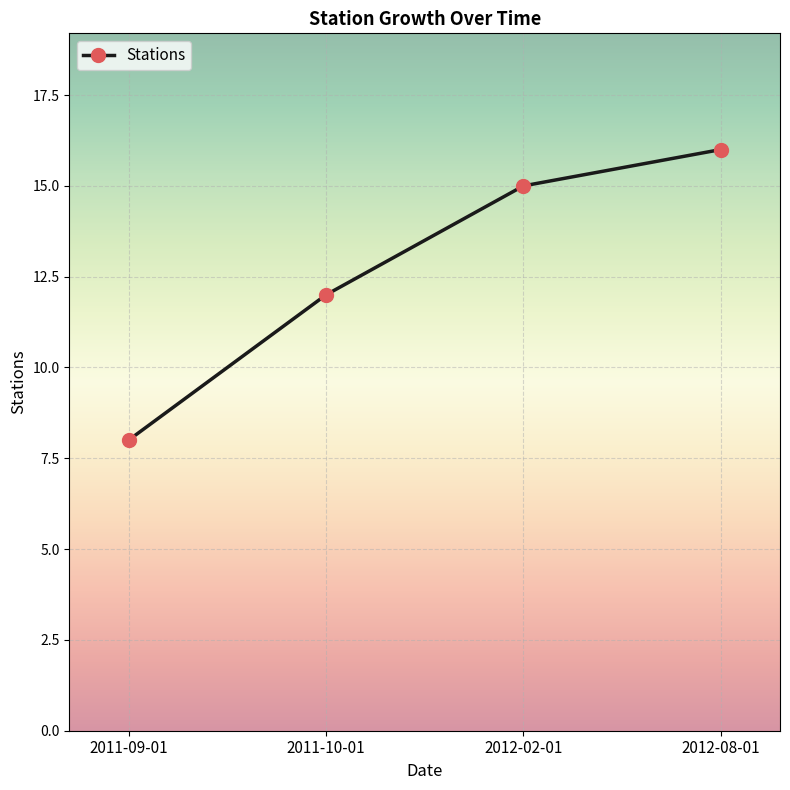

What is the difference between the second highest and second lowest values?

3